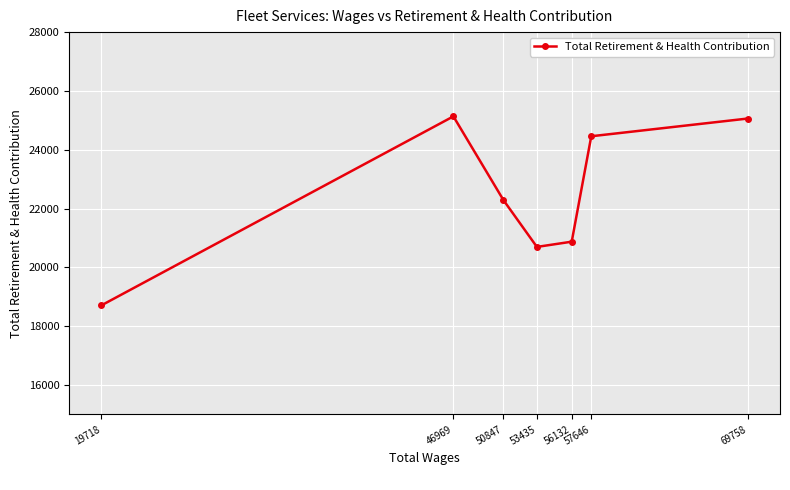

What is the maximum value shown in the chart?

25135